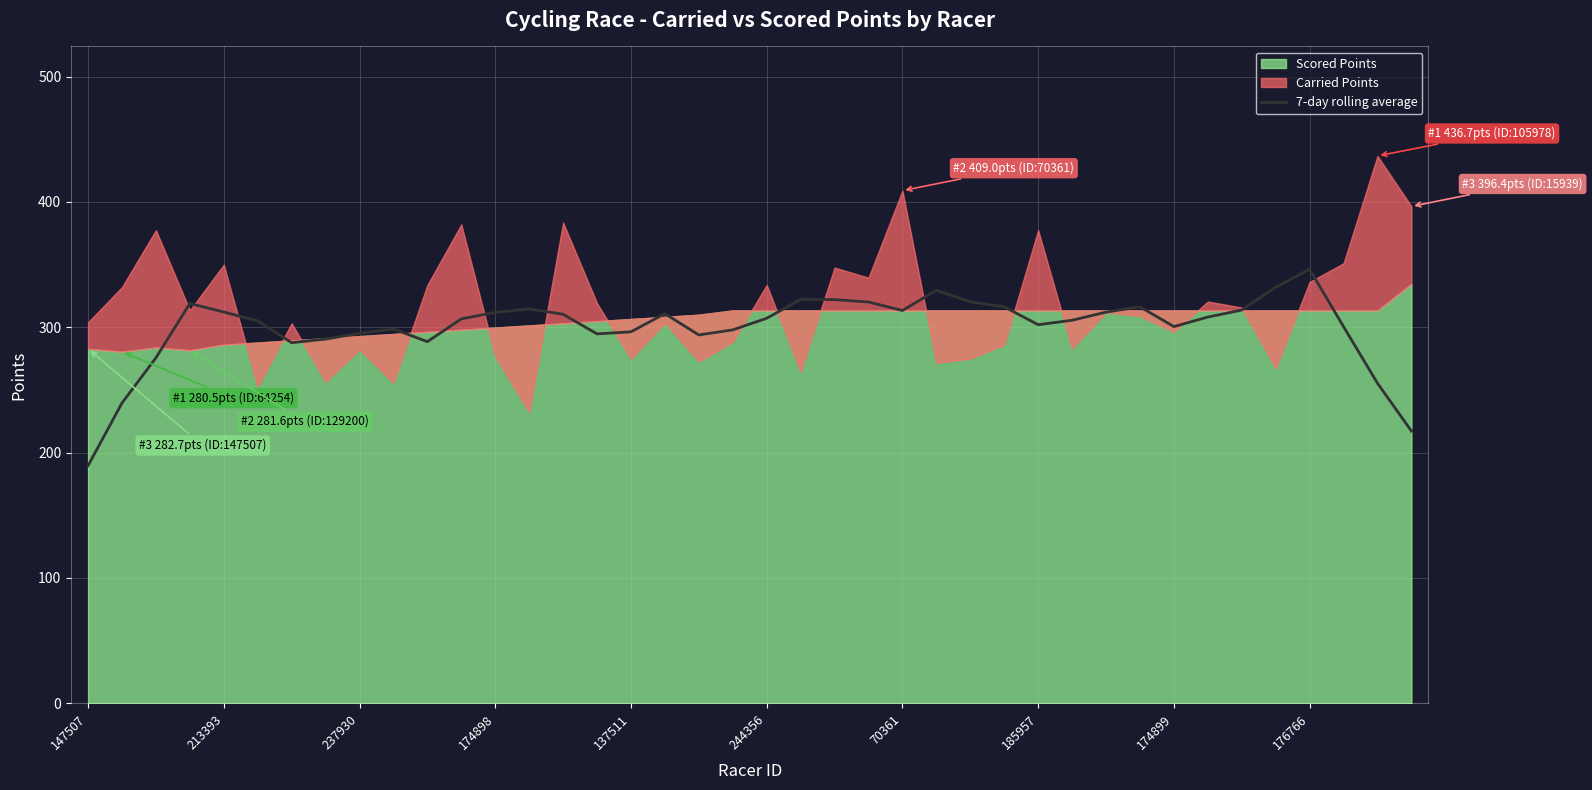

At which category does the chart reach its minimum across all series?

147507